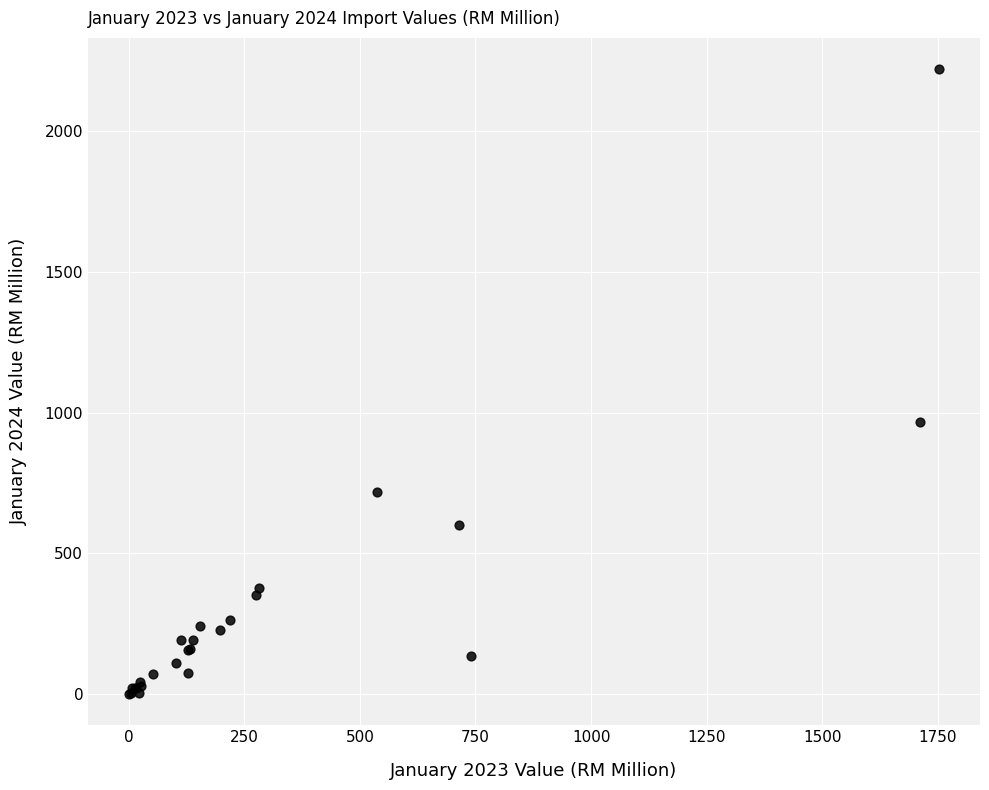

What Y value in the scatter plot is closest to 1109?

967.8